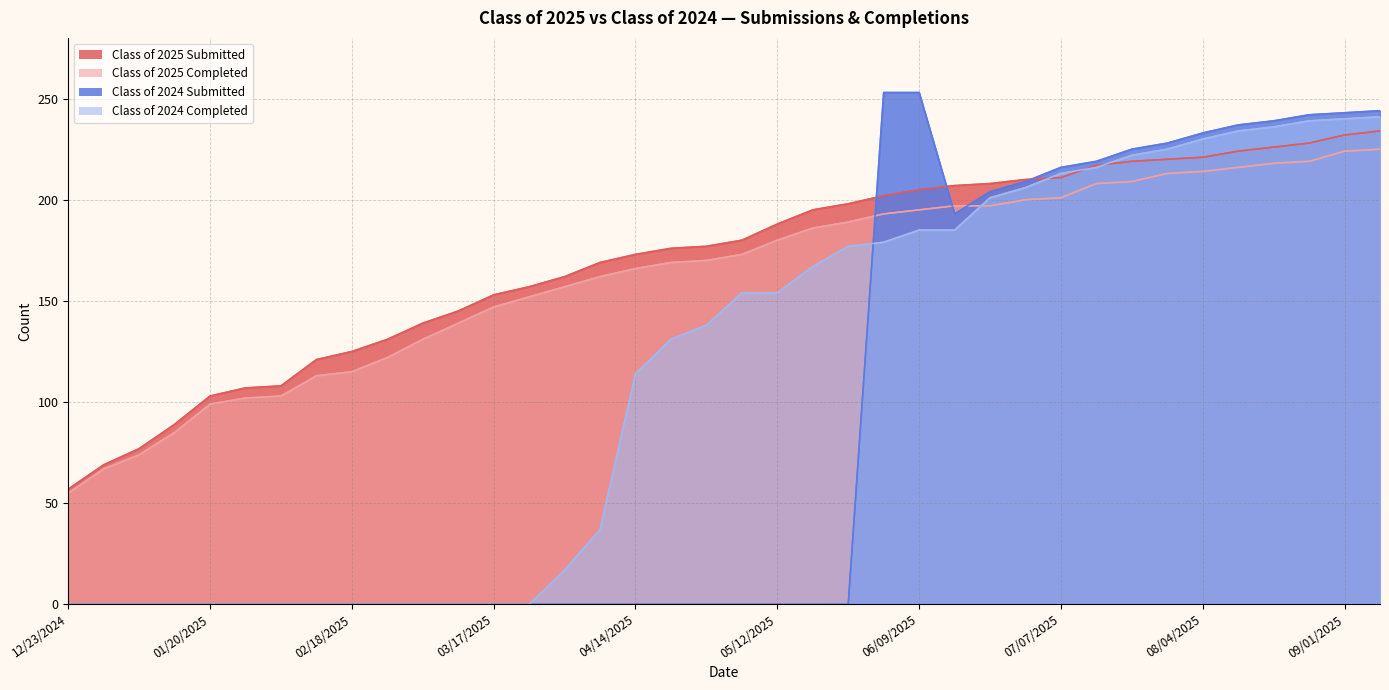

How many intersections are there between Class of 2025 Completed and Class of 2024 Submitted?

3